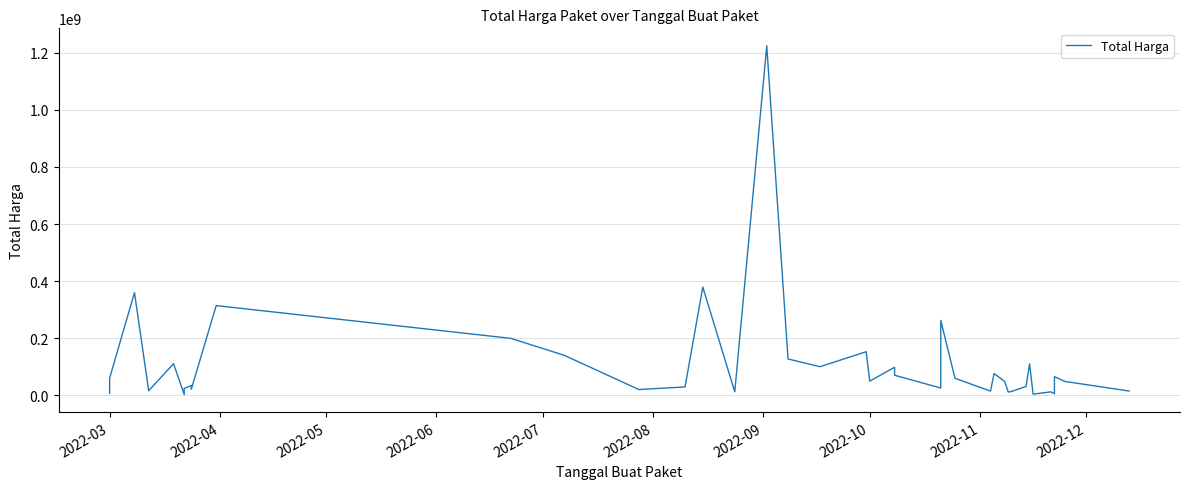

Does the chart have visible grid lines?

Yes